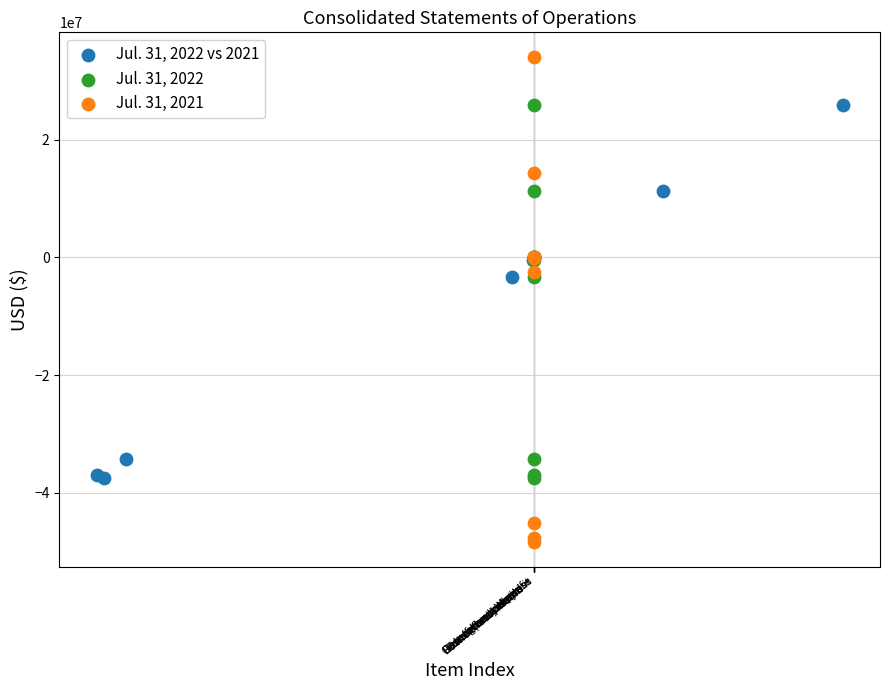

Which series has the largest Y range (max minus min)?

Jul. 31, 2021